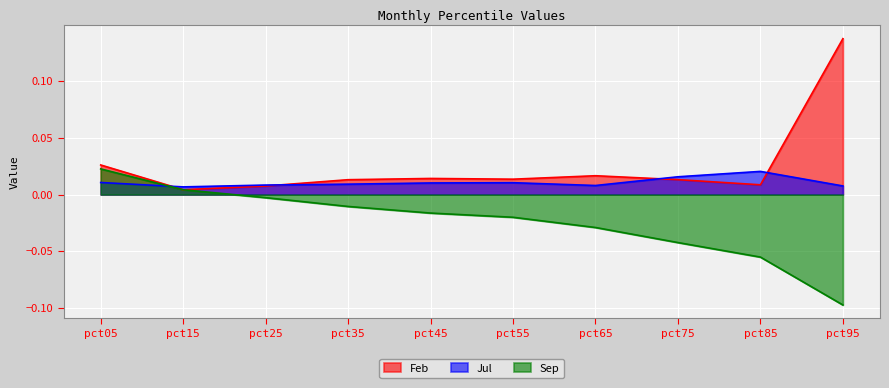

Which has a higher value, pct55 or pct65?

pct65